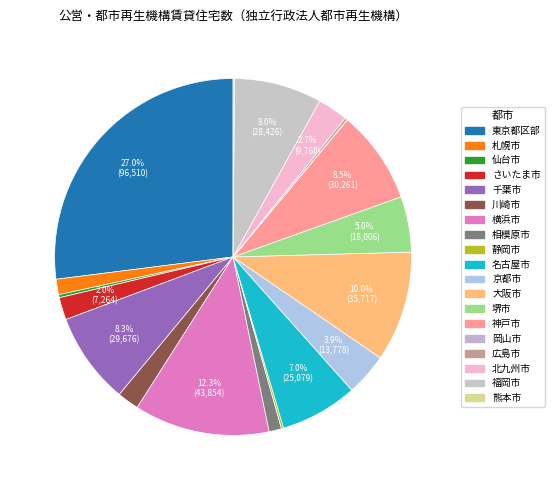

What percentage is NOT represented by 横浜市?

87.7%